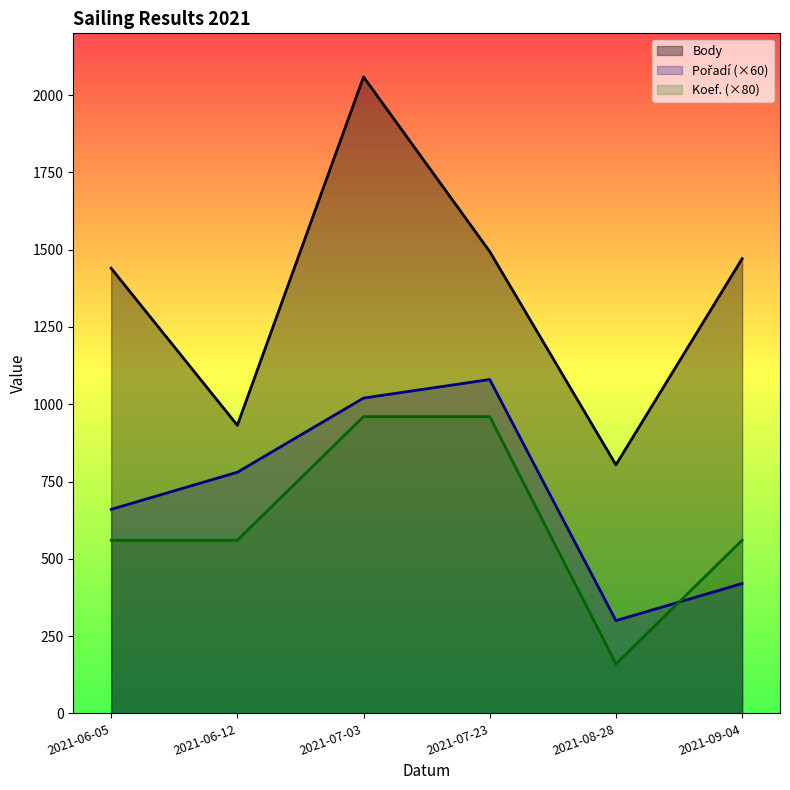

At which label does Pořadí (×60) first exceed 780?

2021-07-03